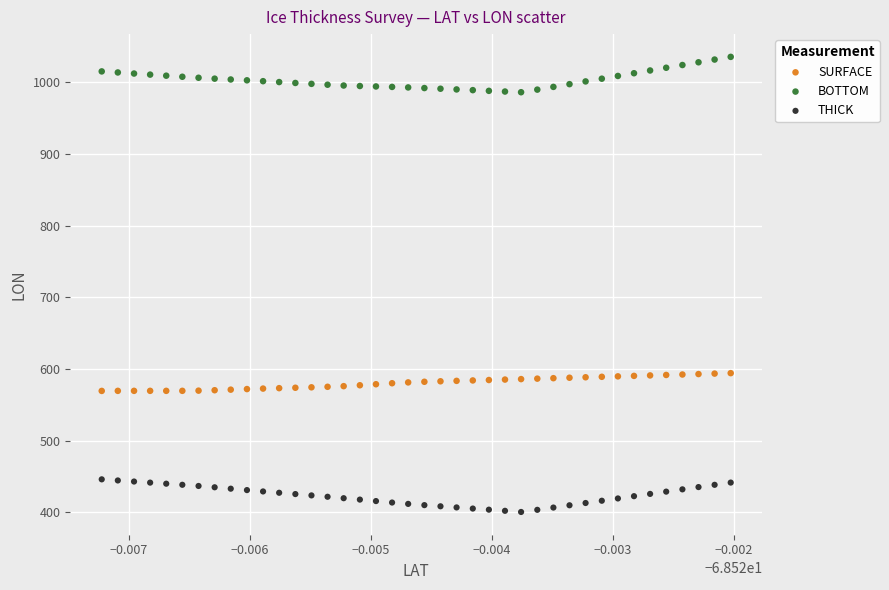

Which series contains the lowest Y value?

THICK